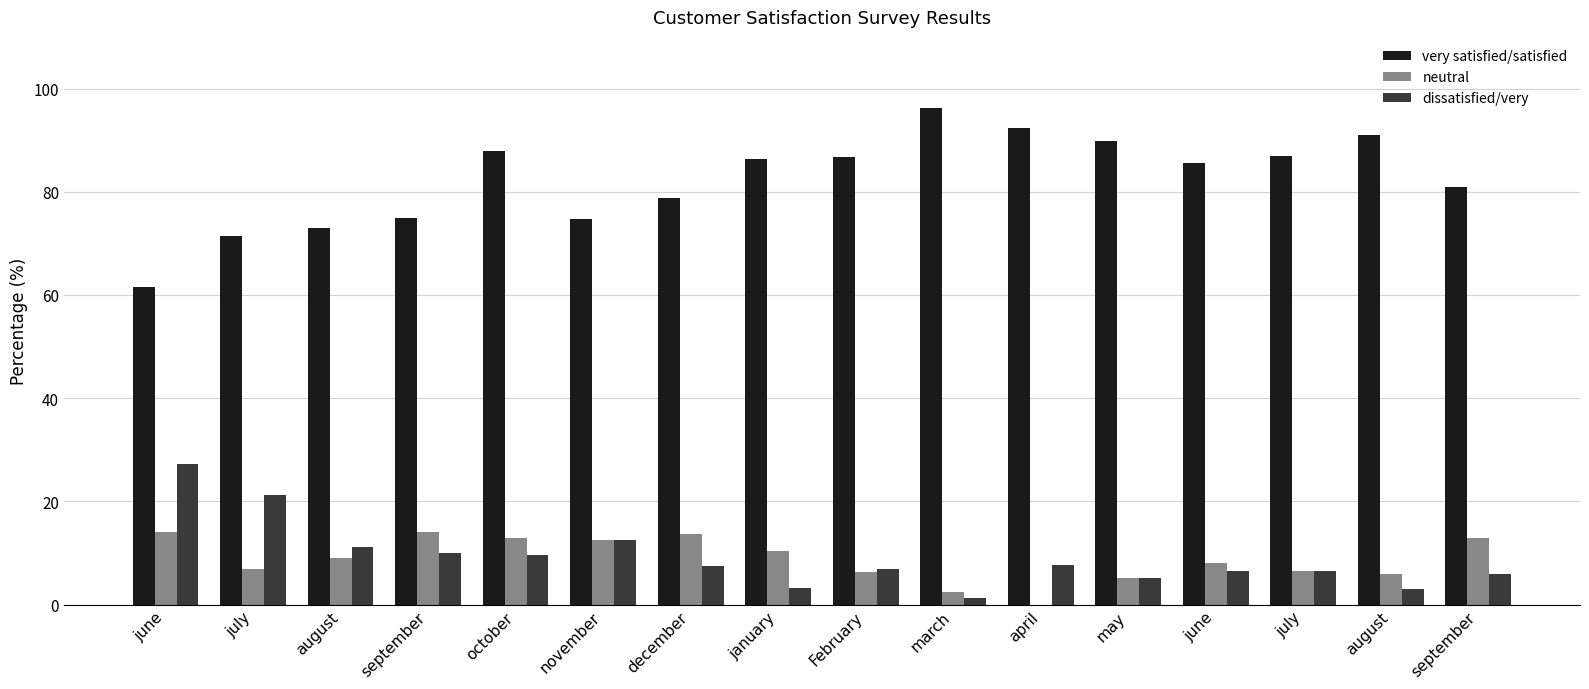

Are the bars horizontal?

No